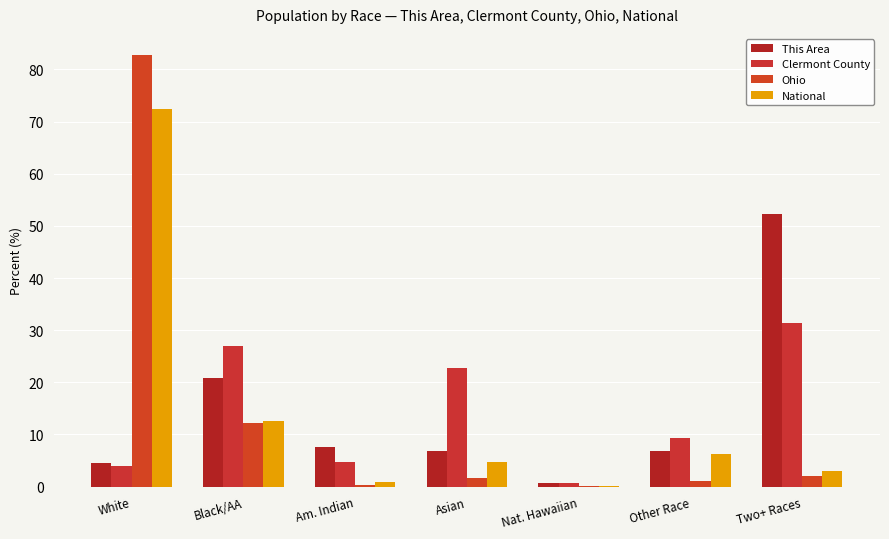

At which category is the sum across all series the highest?

White